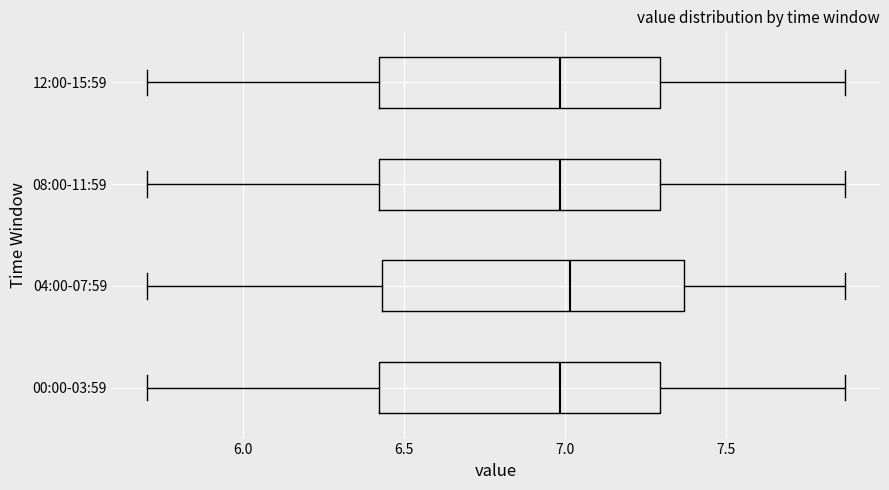

Reading bottom to top, read every box against the x-axis: the position of its median line, the range the box covers, and the ends of its whiskers. The values are not printed on the chart, so give them approximately, as read against the axis.

00:00-03:59: median 7.00, box 6.40 to 7.30, whiskers 5.70 to 7.85
04:00-07:59: median 7.00, box 6.45 to 7.35, whiskers 5.70 to 7.85
08:00-11:59: median 7.00, box 6.40 to 7.30, whiskers 5.70 to 7.85
12:00-15:59: median 7.00, box 6.40 to 7.30, whiskers 5.70 to 7.85